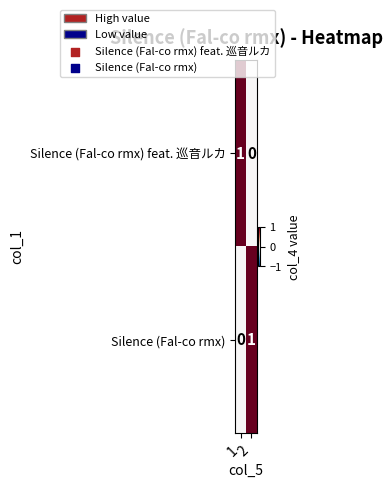

Rank the categories by Silence (Fal-co rmx) value from lowest to highest.

1, 2